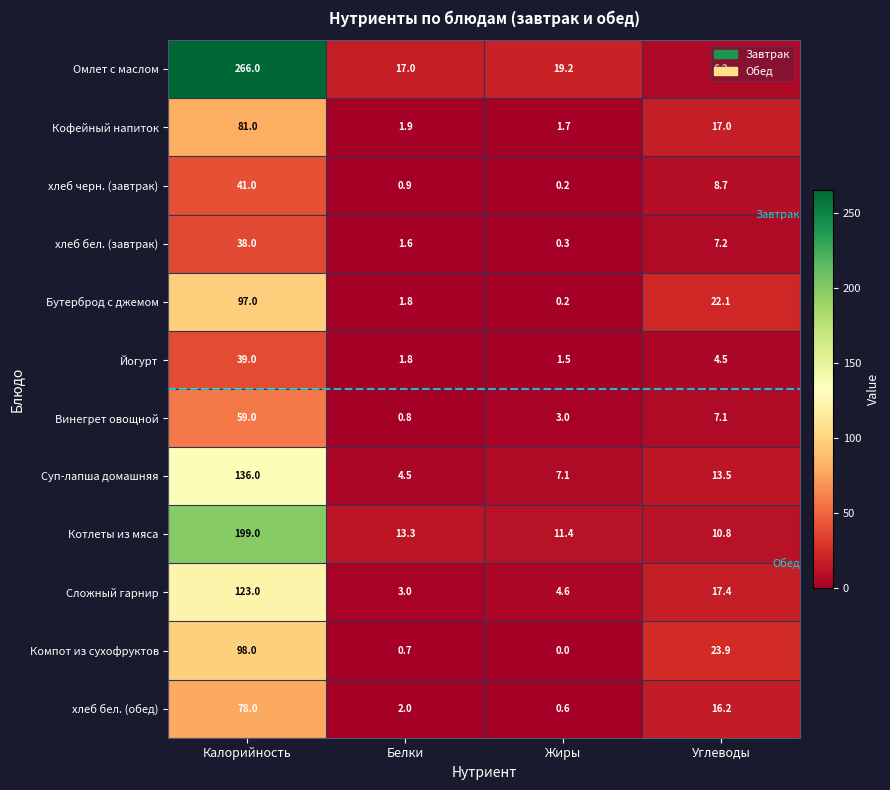

What is the difference between the highest and lowest values at Белки?

16.3